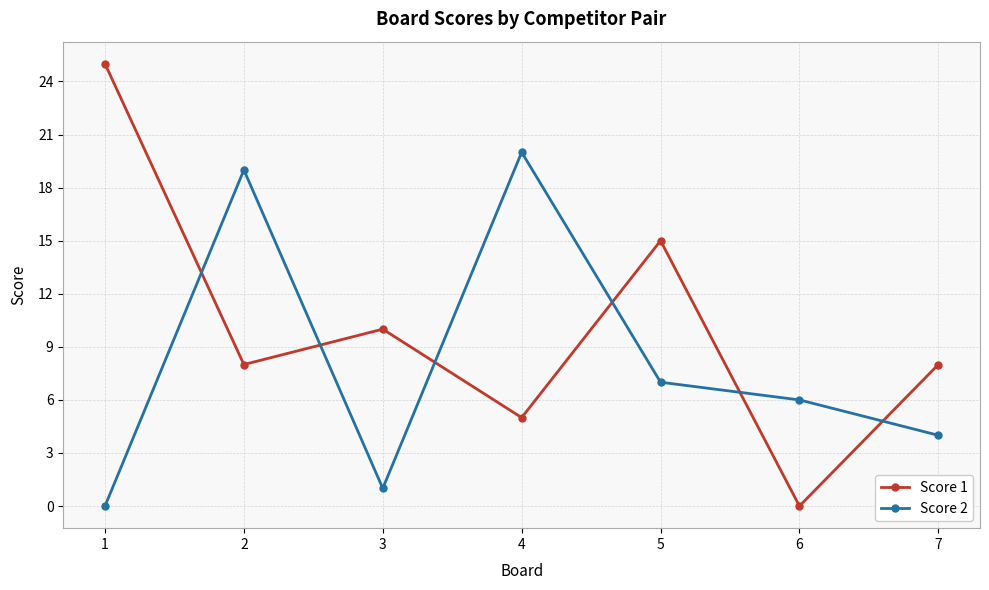

What is the value of the Score 1 point at the 1st from the left?

25